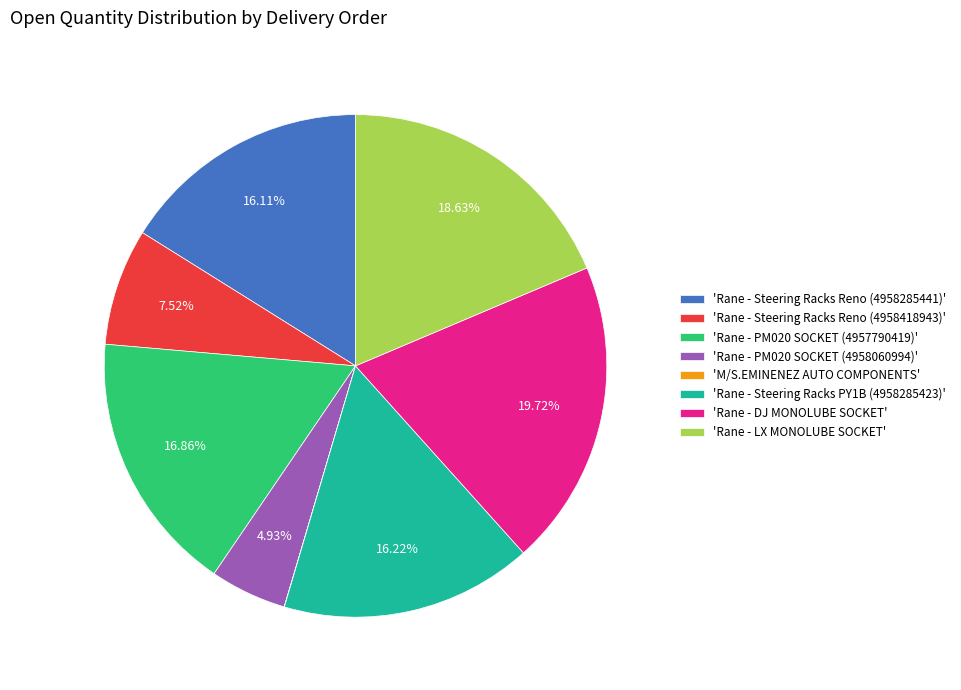

Combined, do 'Rane - Steering Racks PY1B (4958285423)' and 'Rane - Steering Racks Reno (4958285441)' account for over 50%?

No